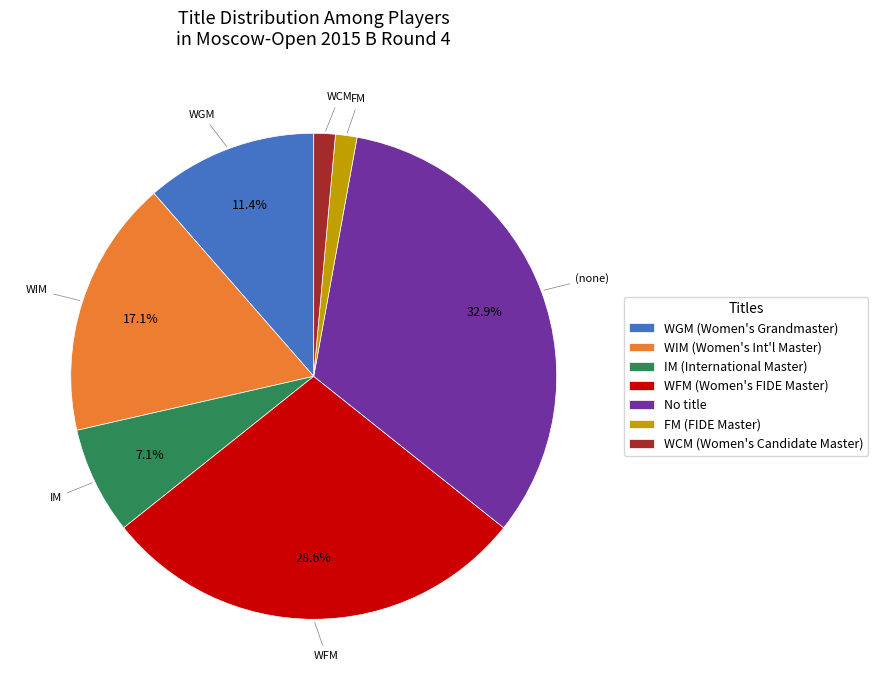

Is there a majority slice in this chart?

No